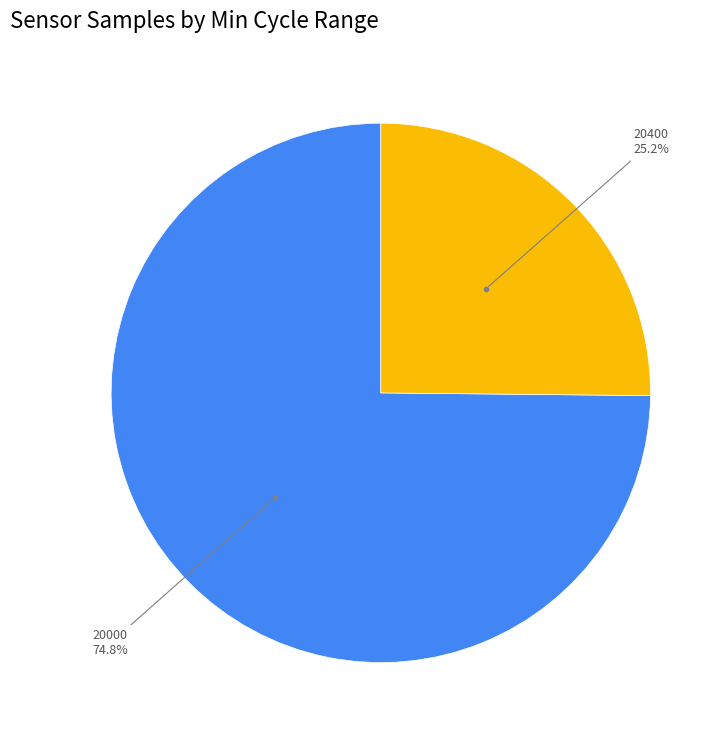

How many segments does this pie chart have?

2